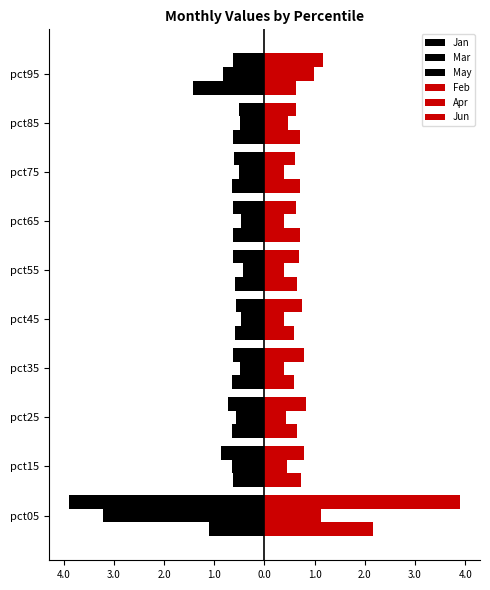

Which series has the largest range (max minus min)?

Jan